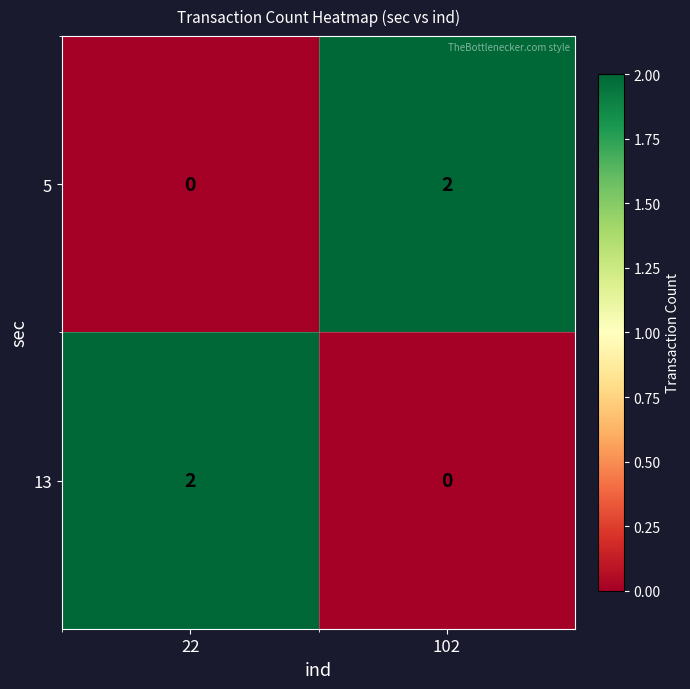

At which label is 5 closest to 1?

22